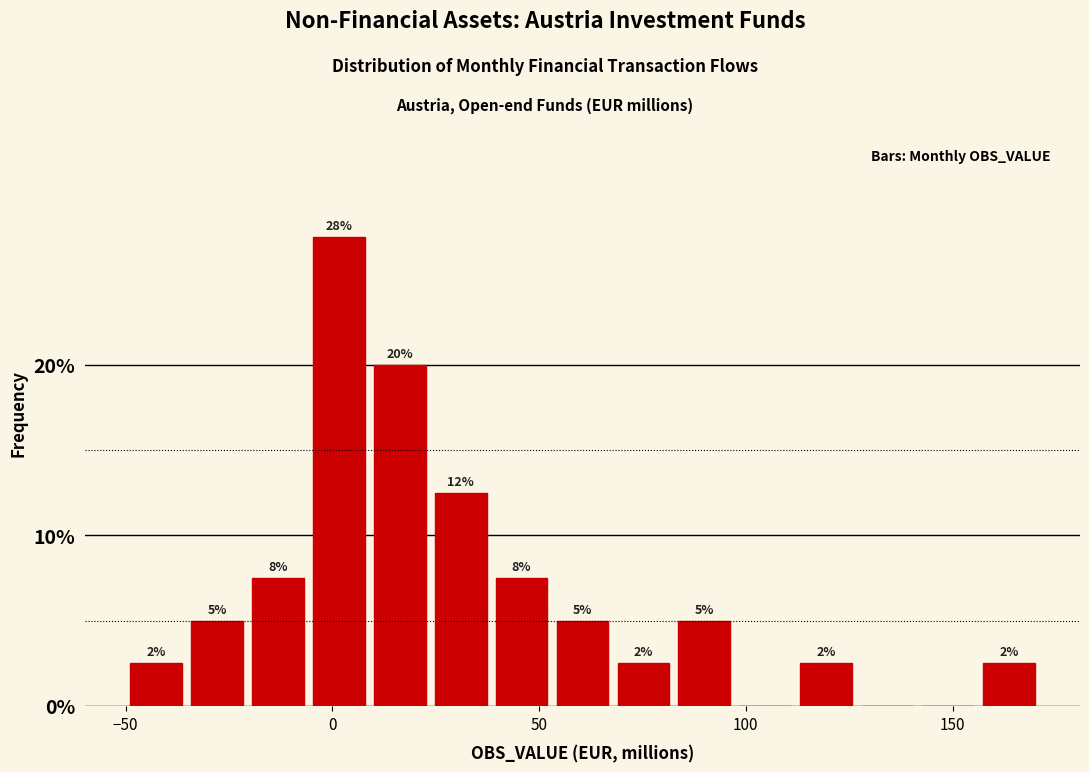

Around what value on the x-axis is the tallest bar? Give the approximate position of its centre, as read against the axis.

0